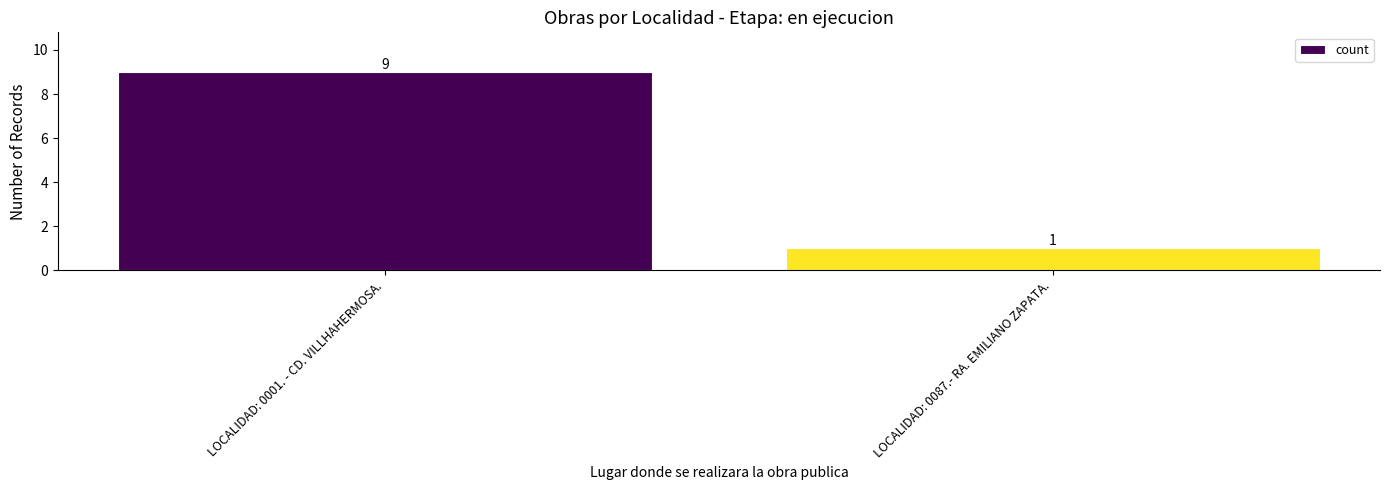

What is the maximum value shown in the chart?

9